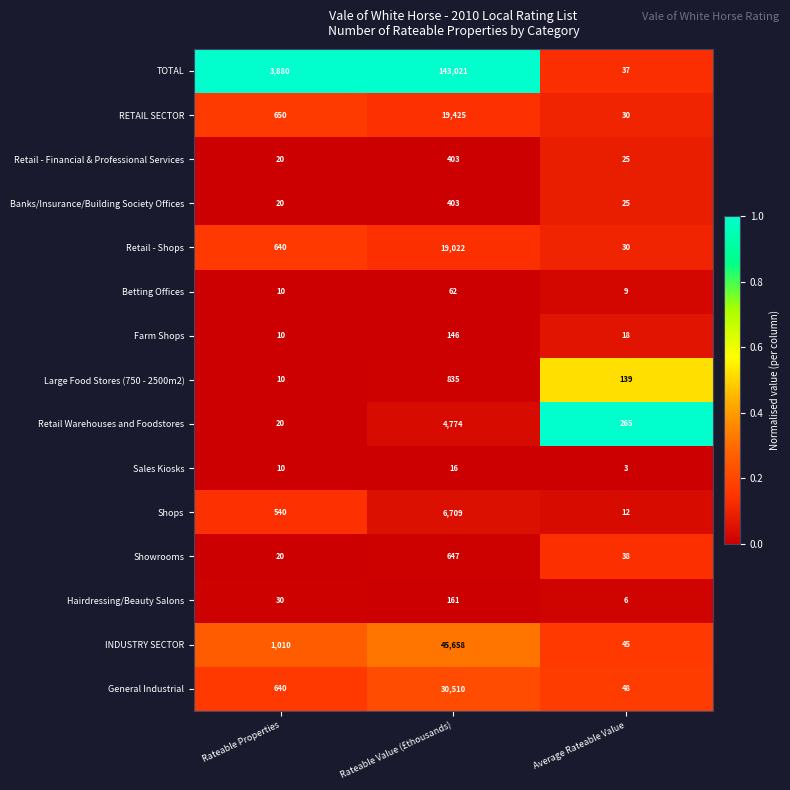

How many values in the RETAIL SECTOR series are below 650?

1